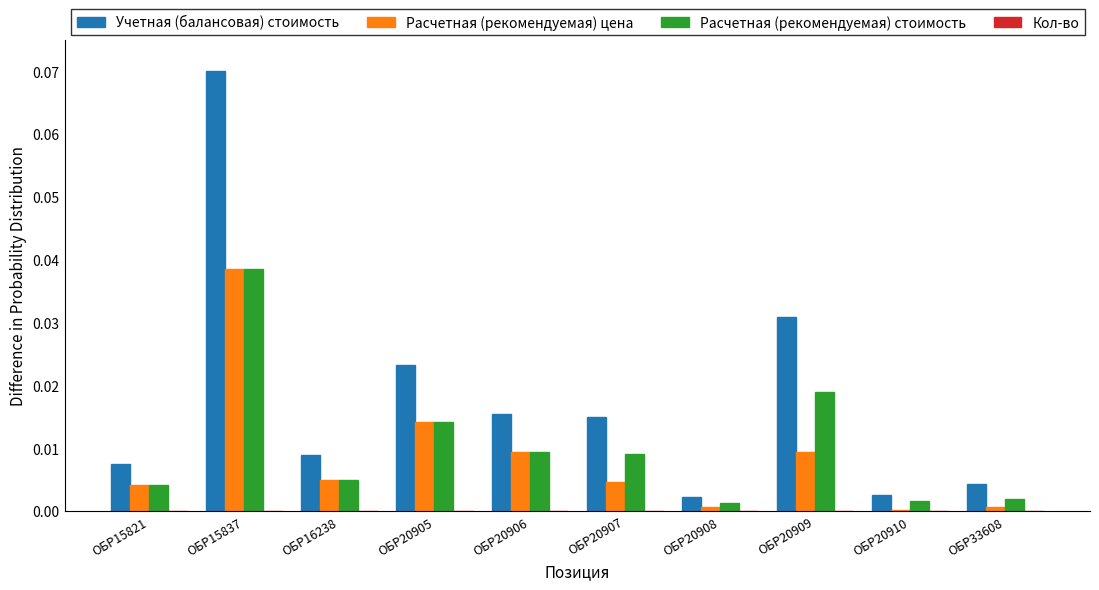

Which series has the widest spread of values?

Учетная (балансовая) стоимость